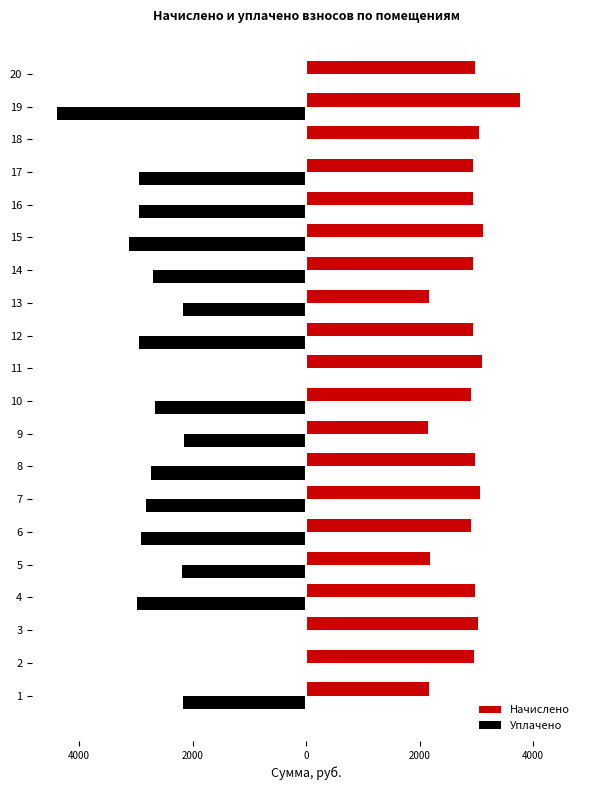

What are all the series names shown in the legend?

Начислено, Уплачено